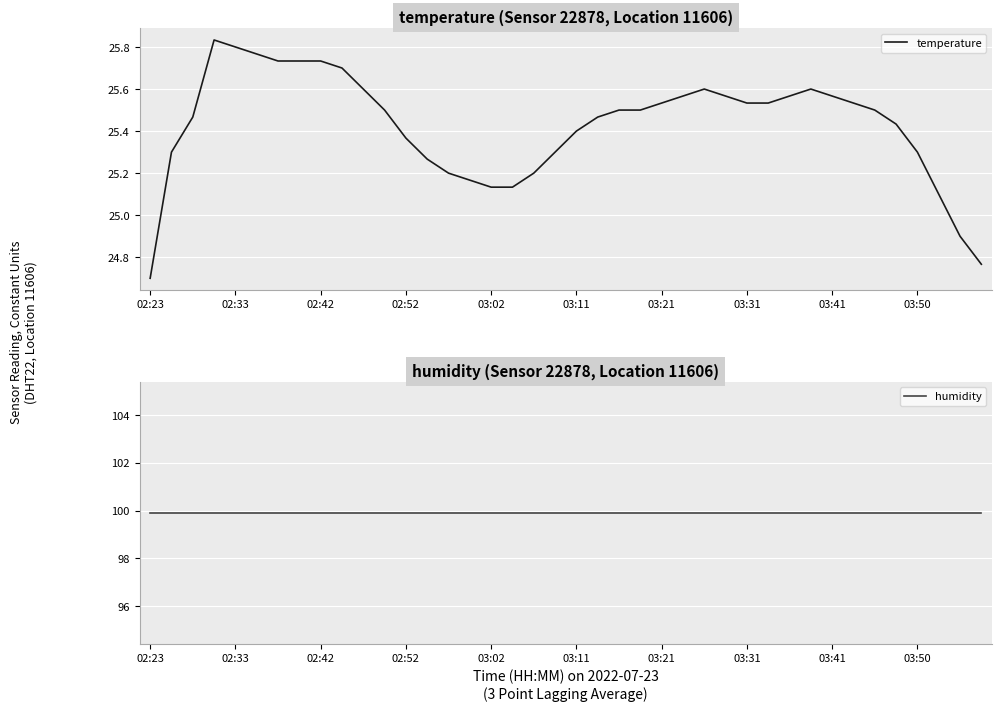

What is the average value of the temperature series?

25.4